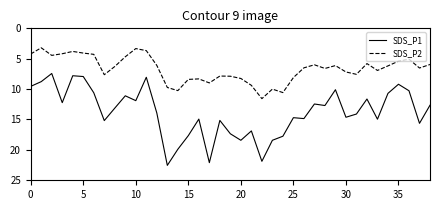

How many lines are shown in the chart?

2